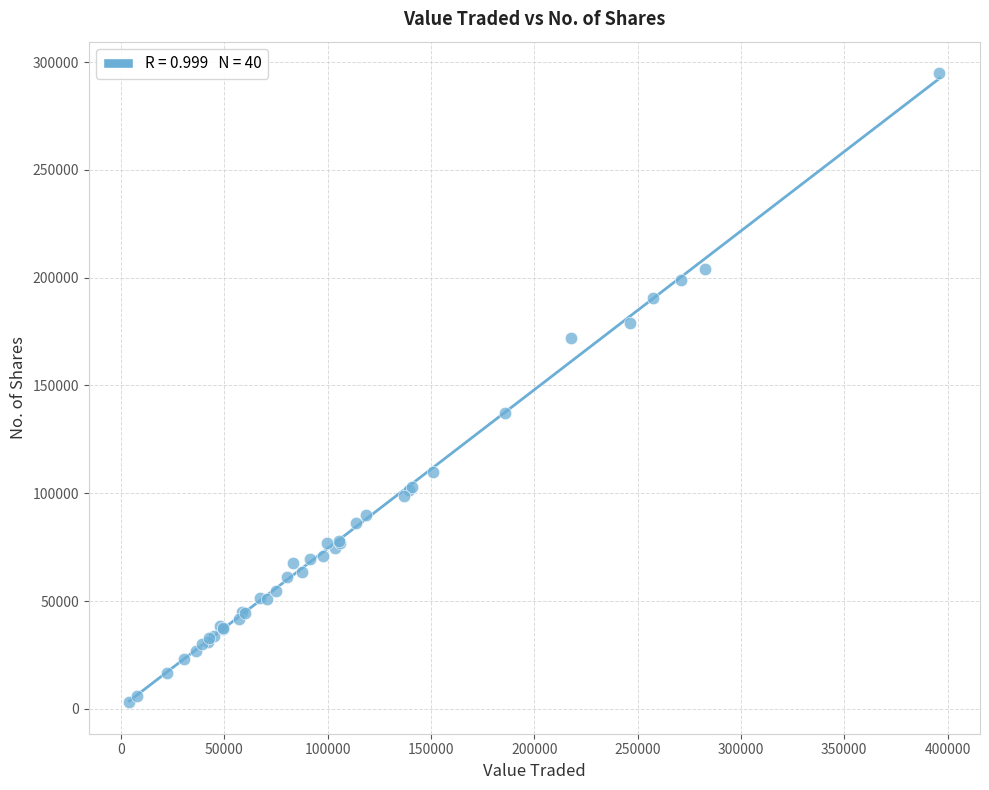

What Y value in the scatter plot is closest to 148978?

137407